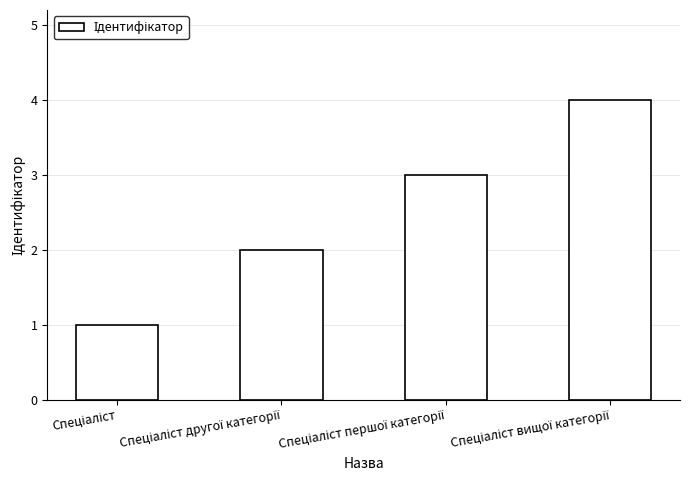

What is the sum of all values?

10